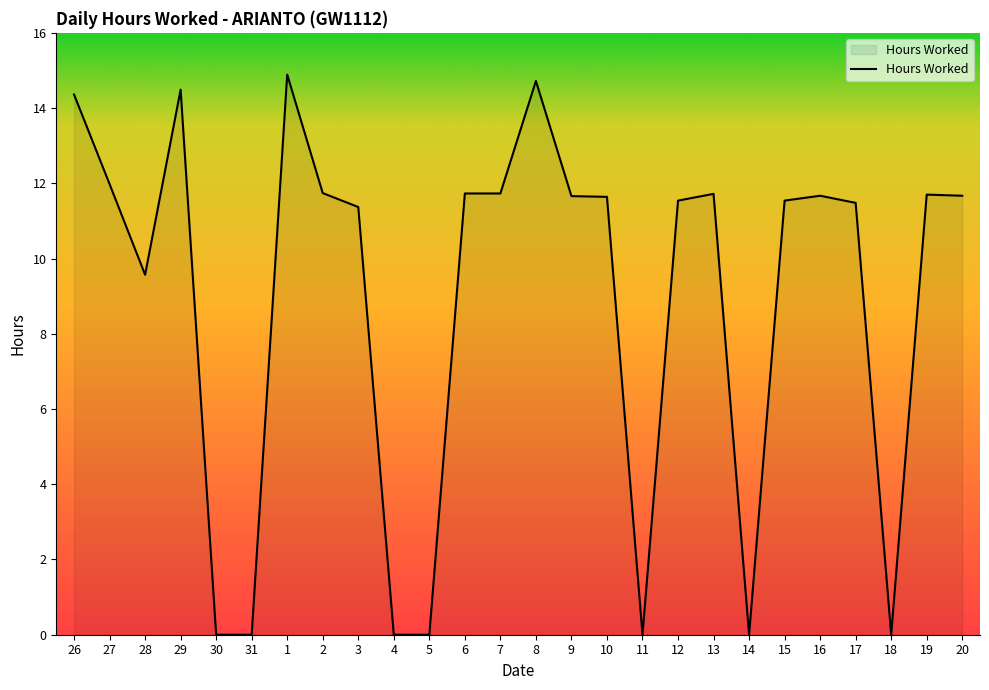

Does the chart display data point markers on the line(s)?

No